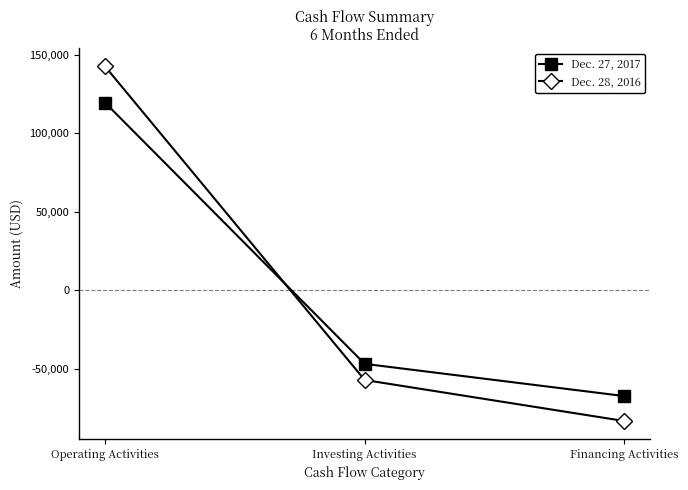

Reading left to right, transcribe all the data shown in this chart.

Dec. 27, 2017: 119709	-46754	-67286
Dec. 28, 2016: 142824	-57033	-83179